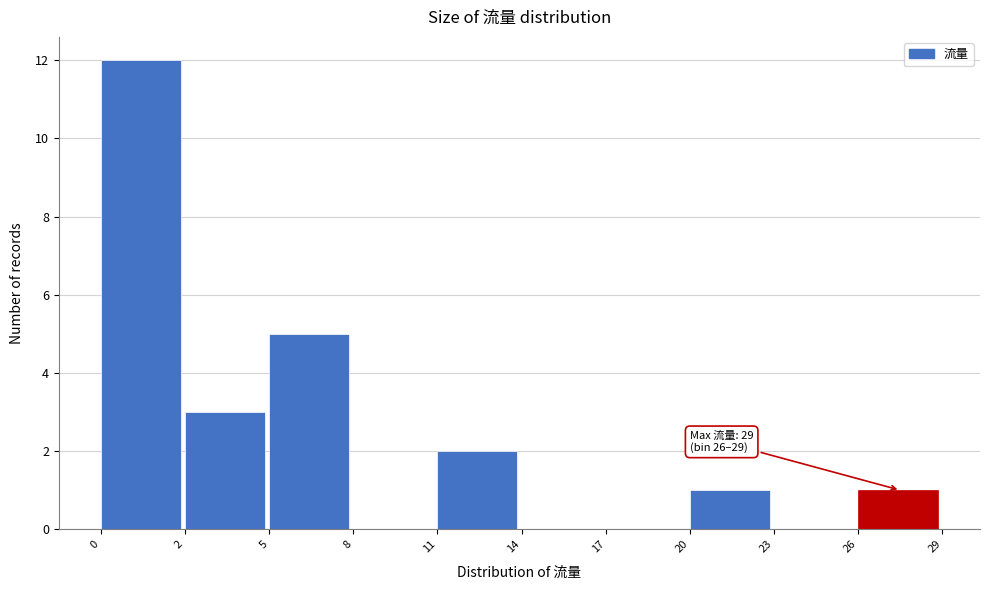

Reading left to right, extract all data points from this chart.

0=12	2=3	5=5	8=0	11=2	14=0	17=0	20=1	23=0	26=1